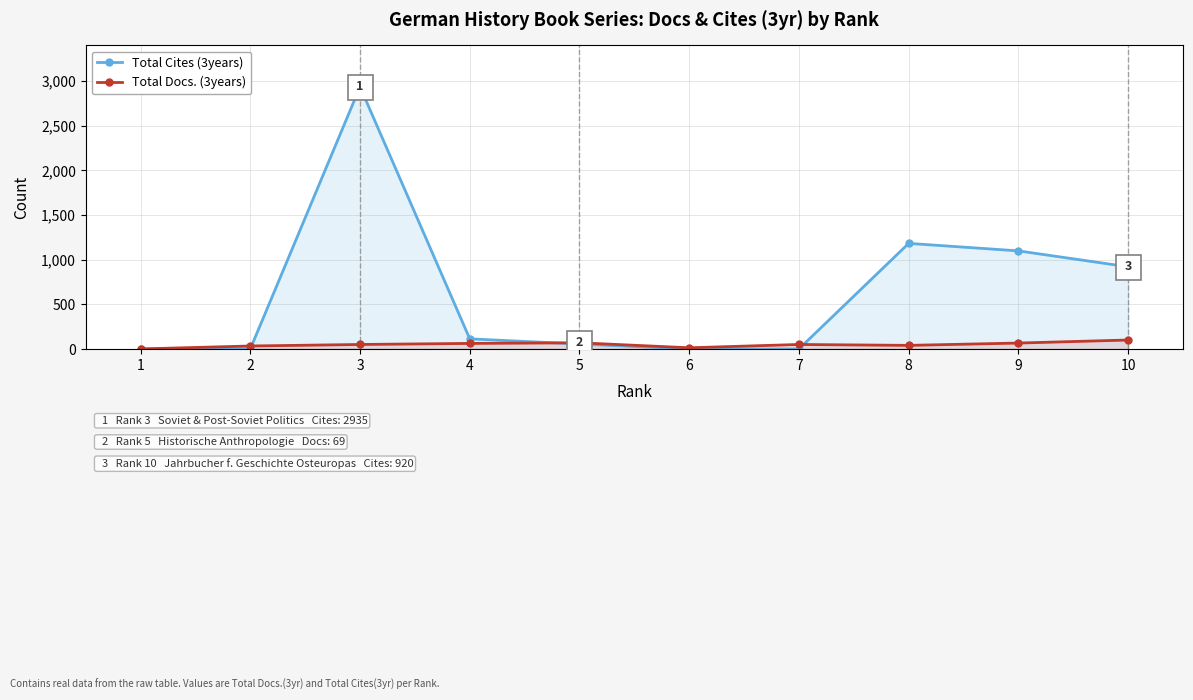

Reading left to right, extract all data points from this chart.

Total Cites (3years): 0	0	2935	113	55	0	0	1182	1098	920
Total Docs. (3years): 0	33	50	62	69	13	50	40	66	100